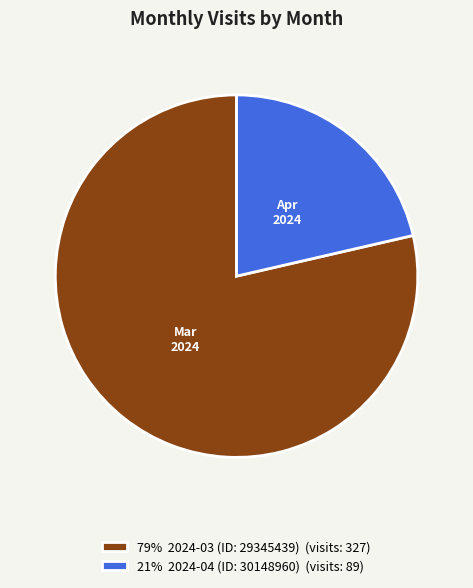

True or false: 21% 2024-04 (ID: 30148960) (visits: 89) accounts for 21% of the total.

True